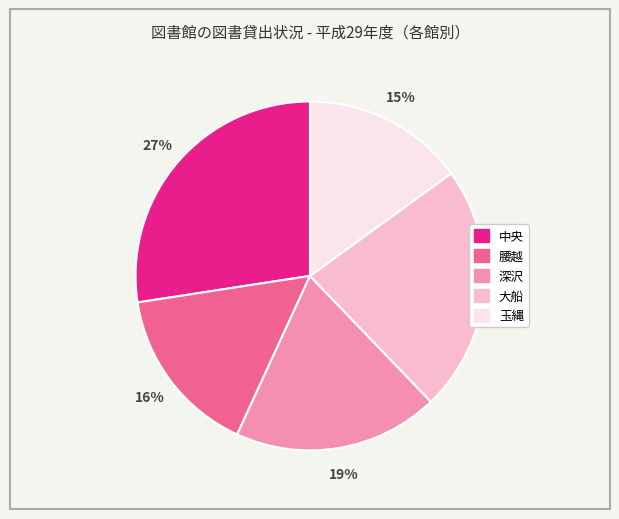

To the nearest percent, what portion does 中央 represent?

27%